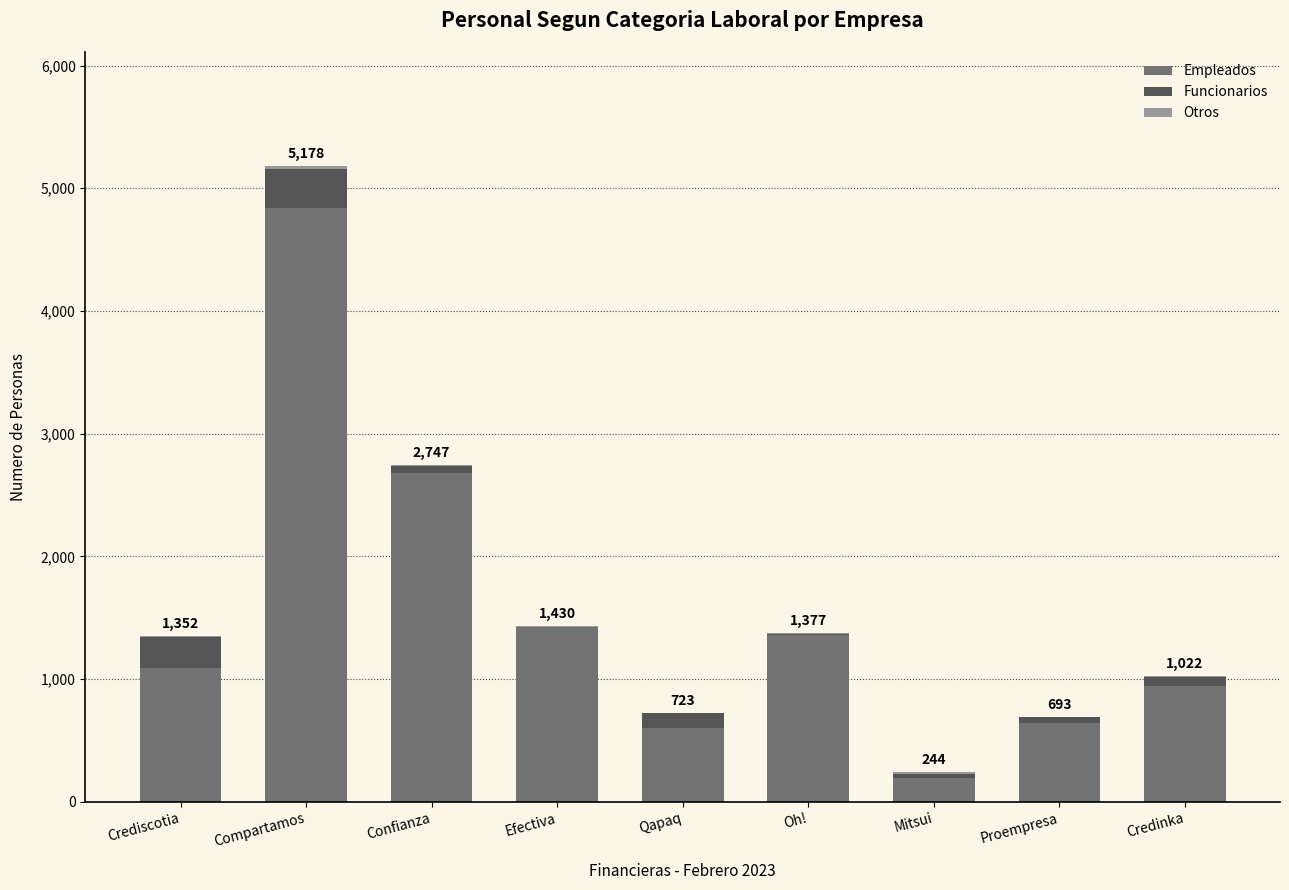

Is it true that Empleados equals 1361 at Oh!?

True